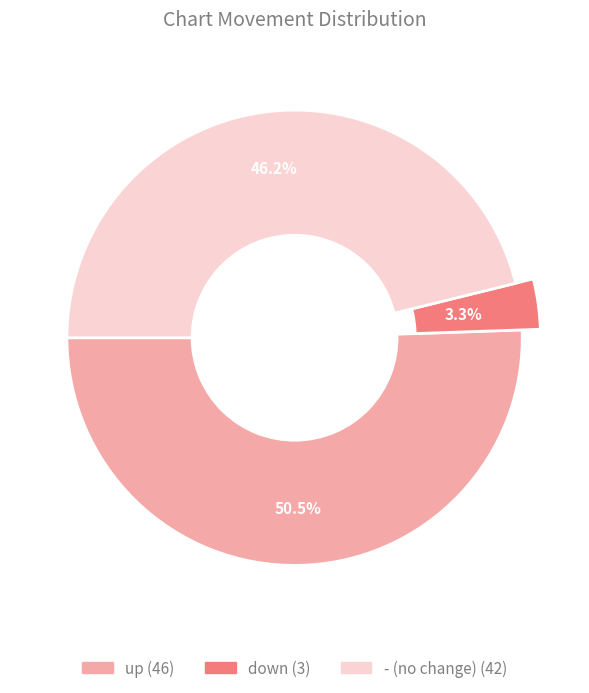

Count the number of slices in the pie.

3